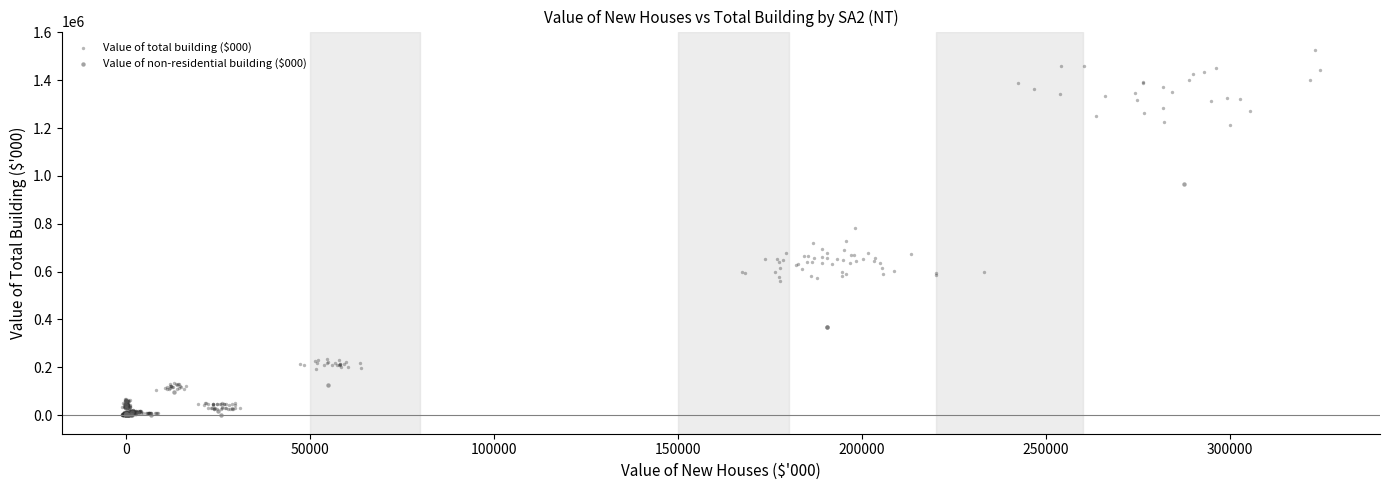

Which series has the widest spread of Y values?

Value of total building ($000)